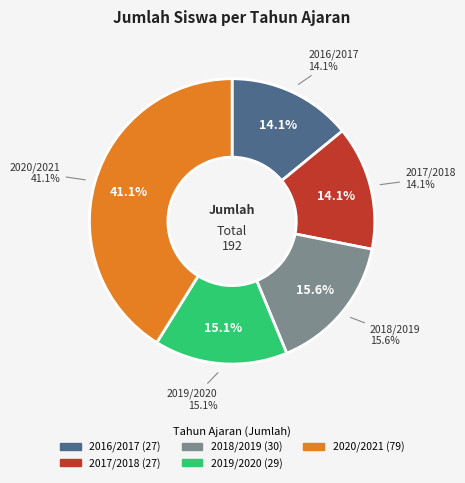

What is the smallest slice in the pie chart?

2016/2017